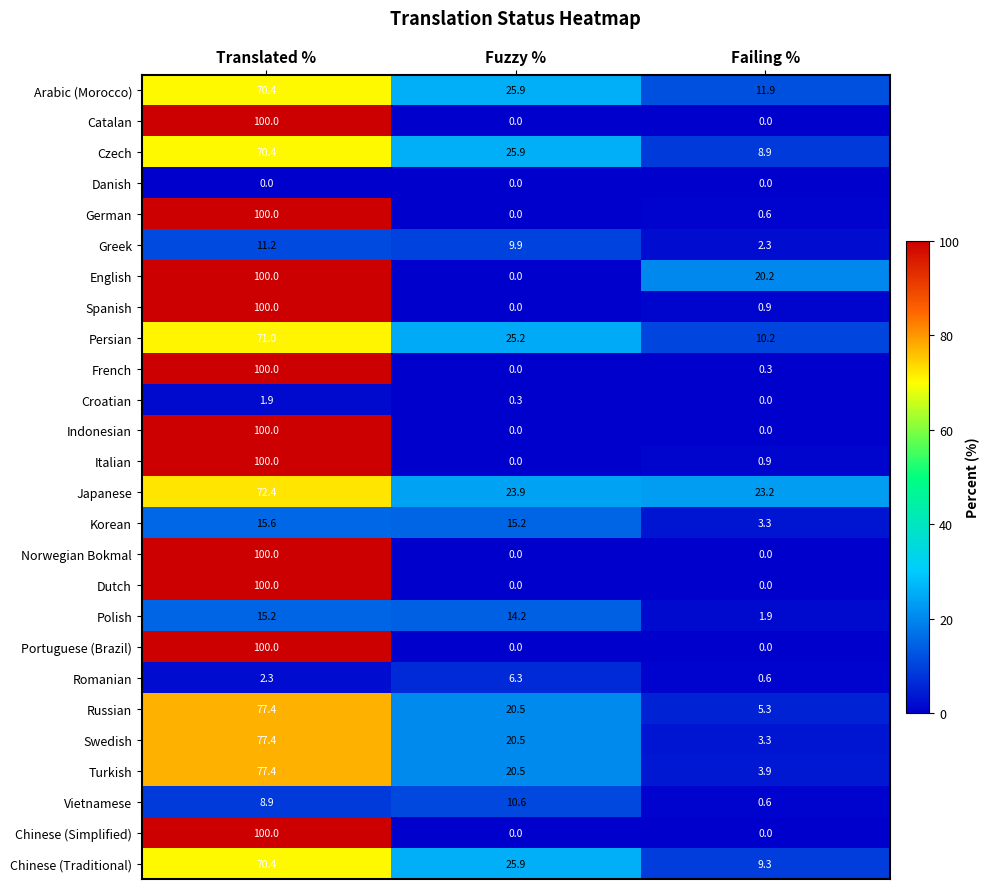

What is the greatest value displayed?

100.0